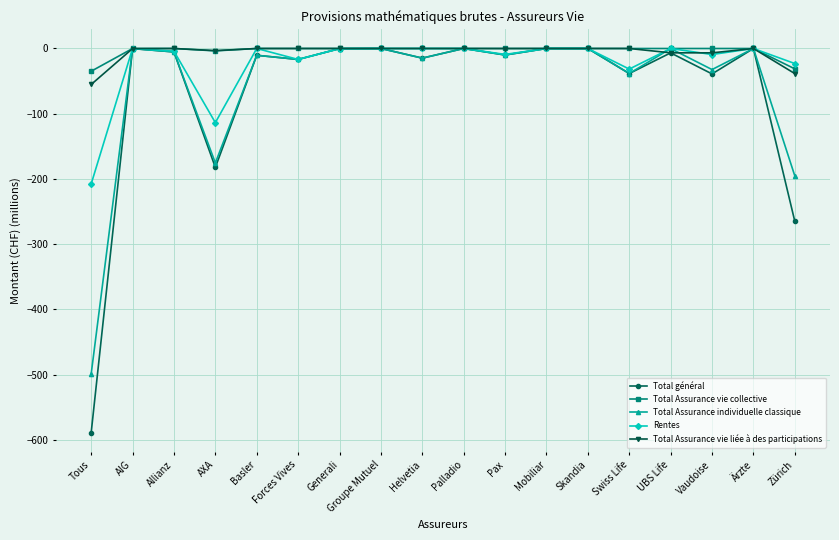

True or false: Total Assurance individuelle classique and Total Assurance vie liée à des participations cross at least once.

True